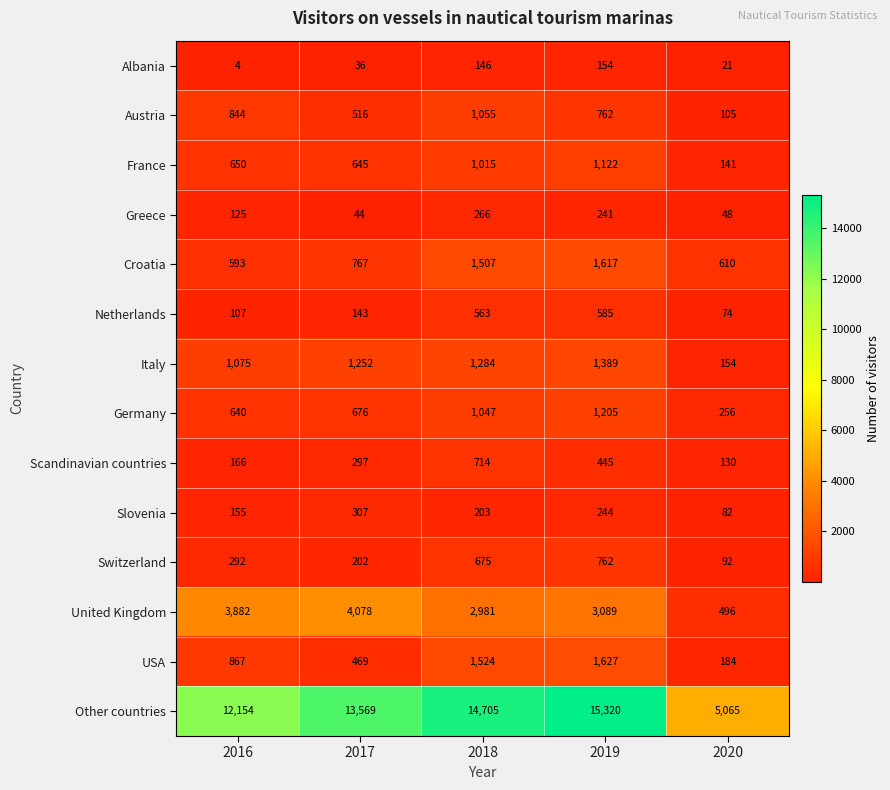

What is the minimum value shown in the chart?

4